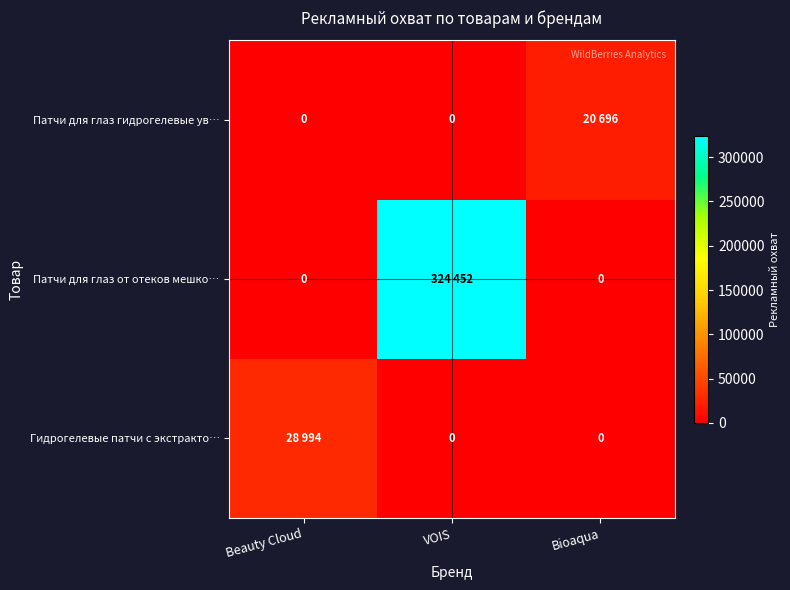

The Гидрогелевые патчи с экстракто… series shows 28994 at Beauty Cloud. True or false?

True